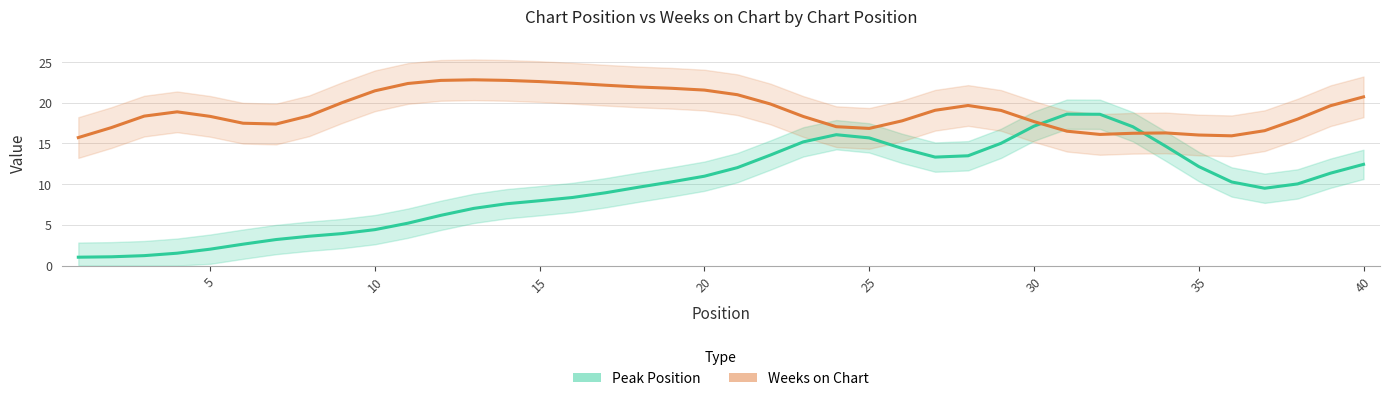

True or false: Weeks on Chart has more than 2 interior local peaks.

True